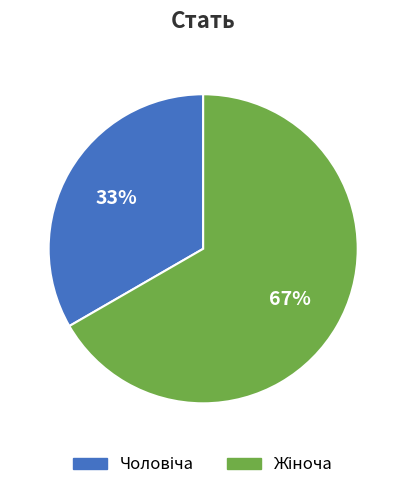

Is there a majority slice in this chart?

Yes